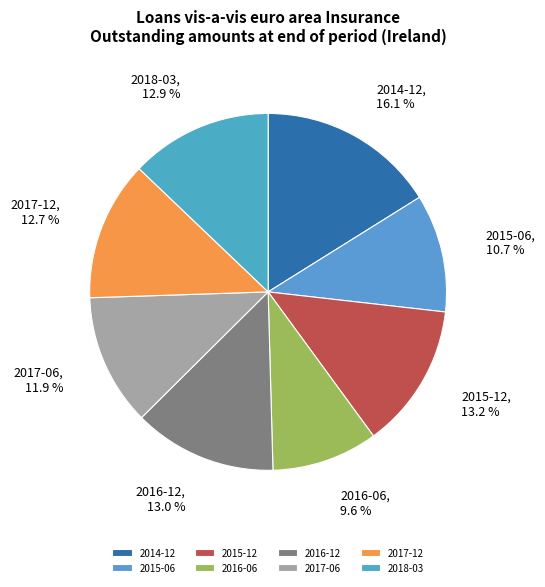

Is the sum of 2017-12 and 2016-12 greater than half?

No